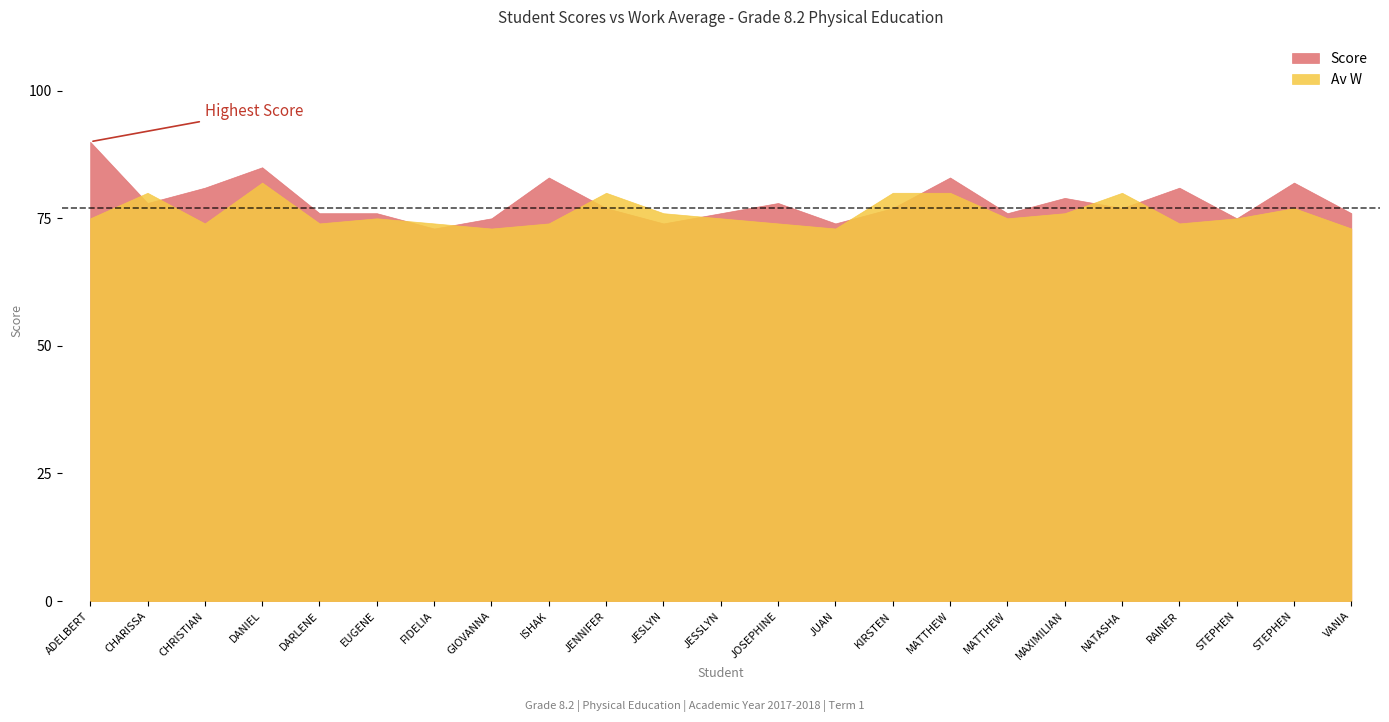

Which series changed the most between ADELBERT REINHARD and JOSEPHINE GISELLE?

Score